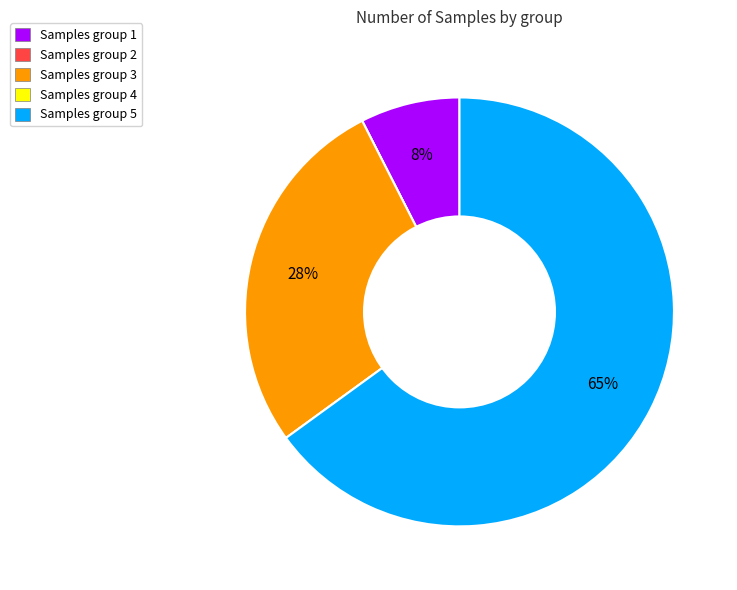

Is it true that Samples group 5 is 79% of the pie?

False